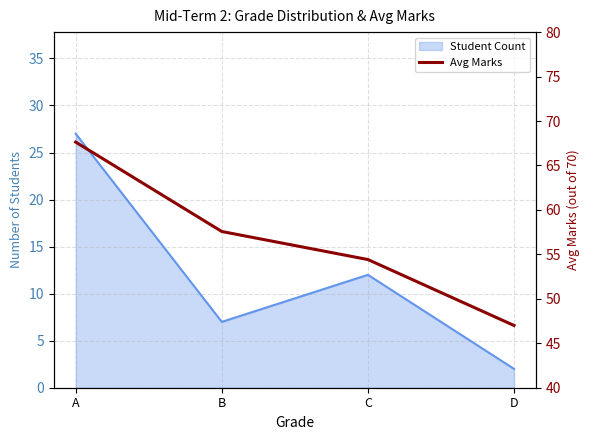

How many values exceed 57?

2